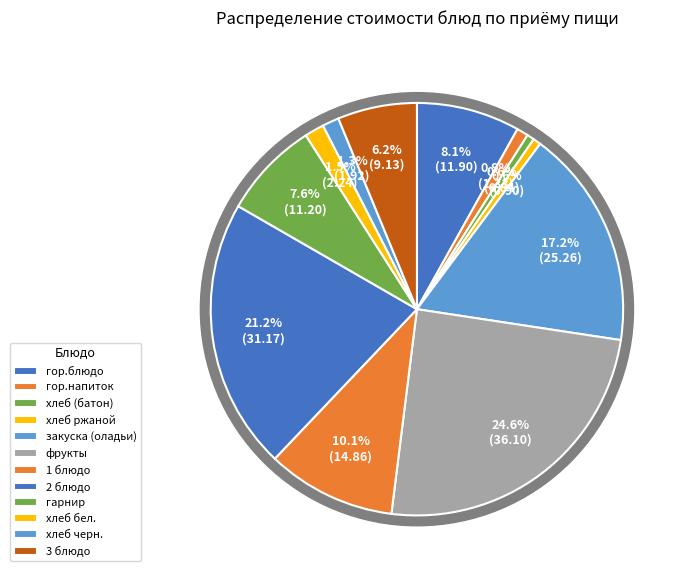

Which has a higher value, хлеб (батон) or закуска (оладьи)?

закуска (оладьи)